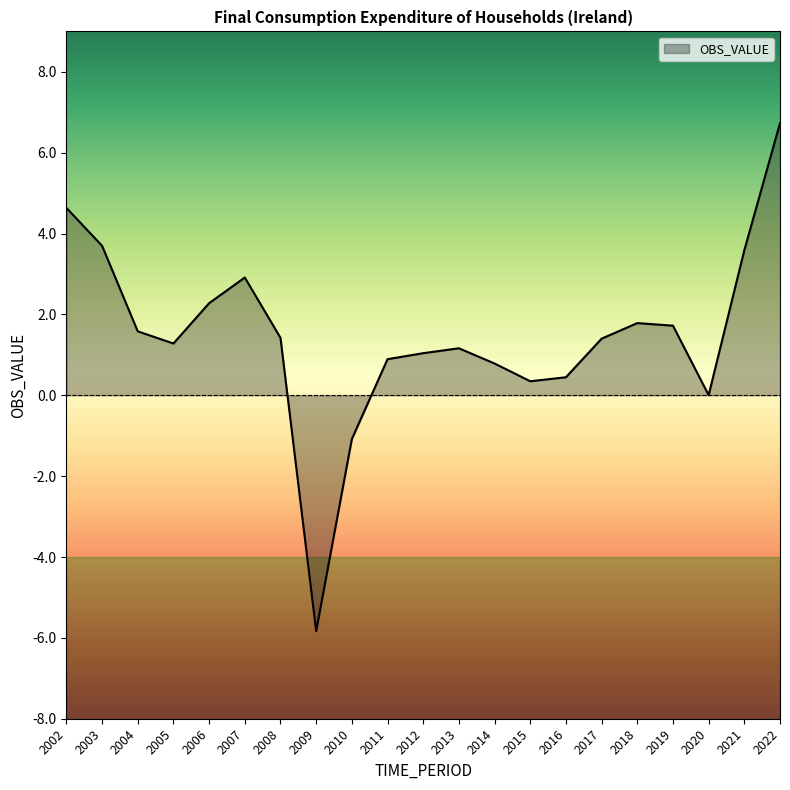

What is the change in value from 2004 to 2013?

-0.4